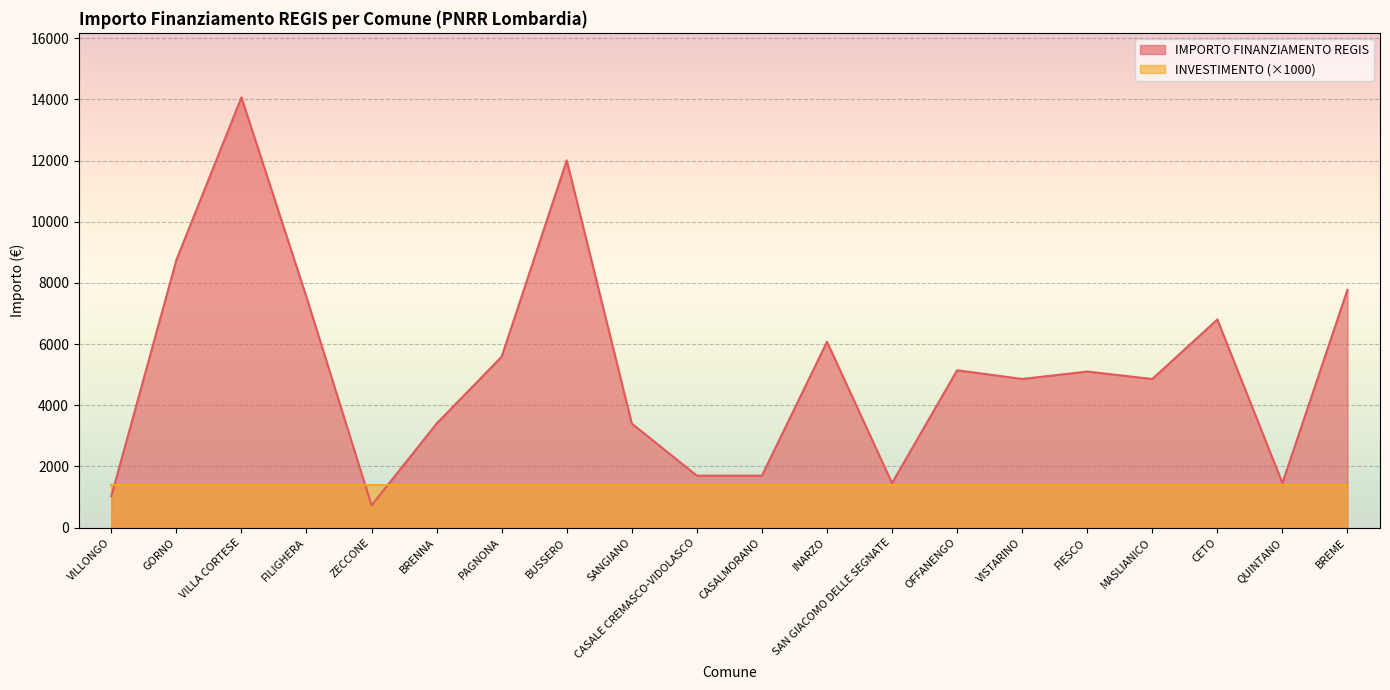

What is the approximate value at SAN GIACOMO DELLE SEGNATE?

1458